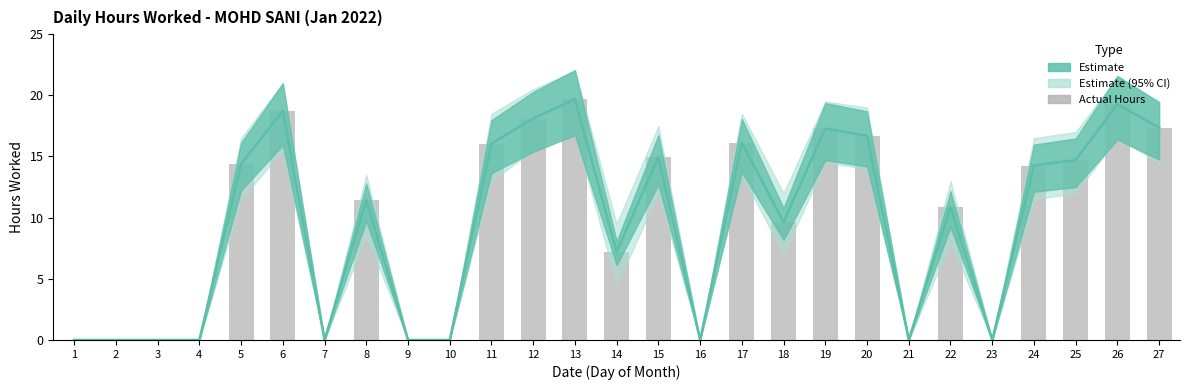

Are the bars grouped side by side (vs. stacked)?

No